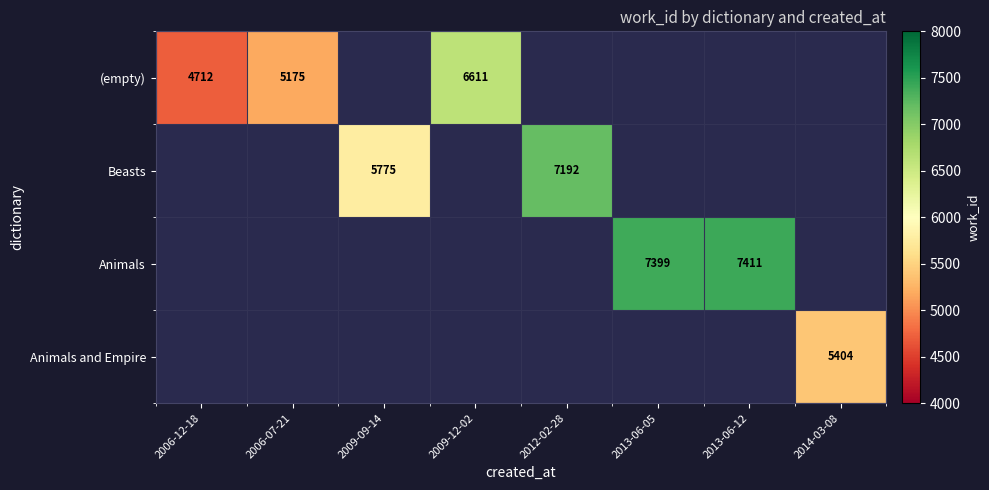

Is it true that Beasts equals 5775 at 2009-09-14?

True